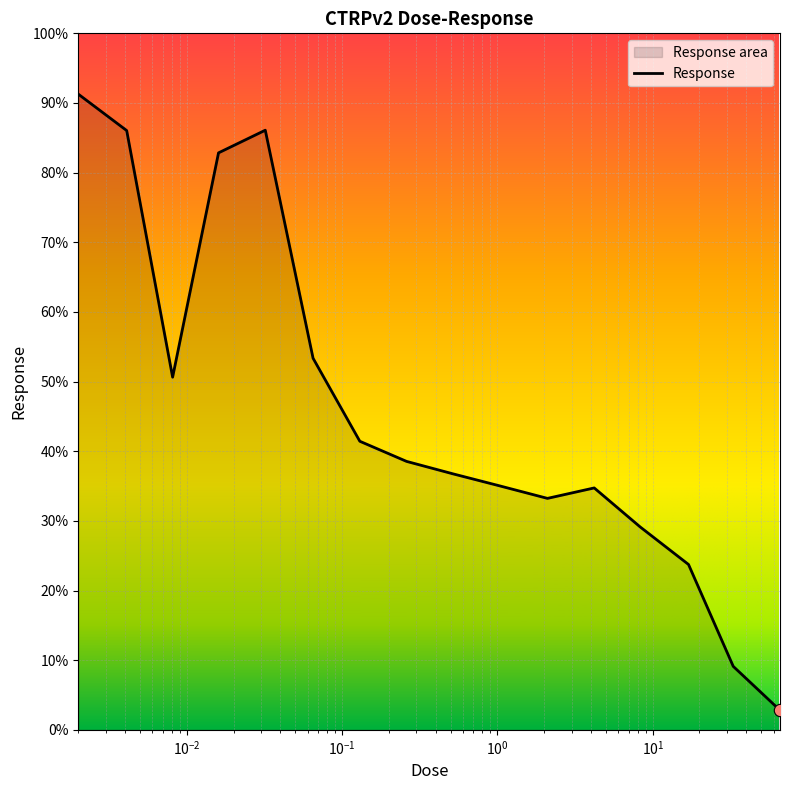

What is the change in value from 0.002 to 8.3?

-62.1